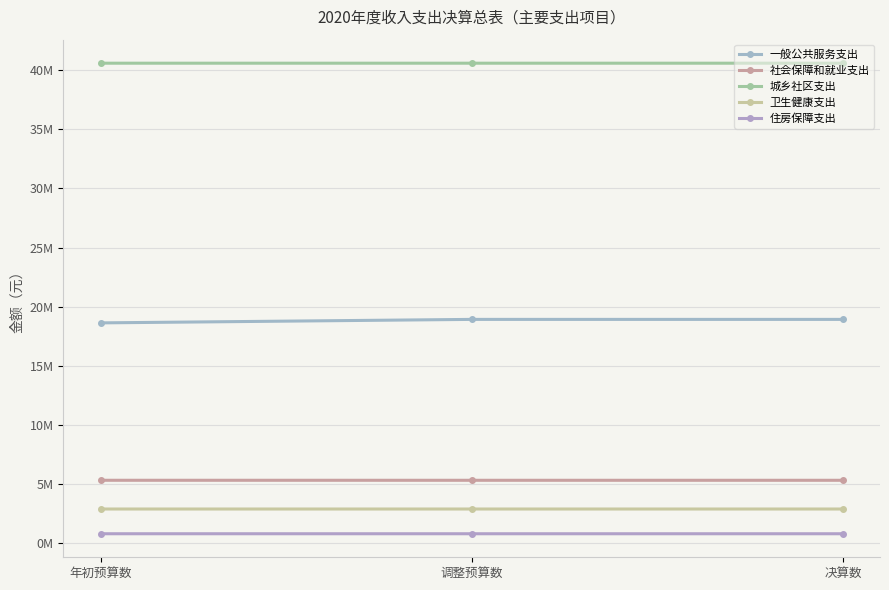

Which series has the largest total across all categories?

城乡社区支出